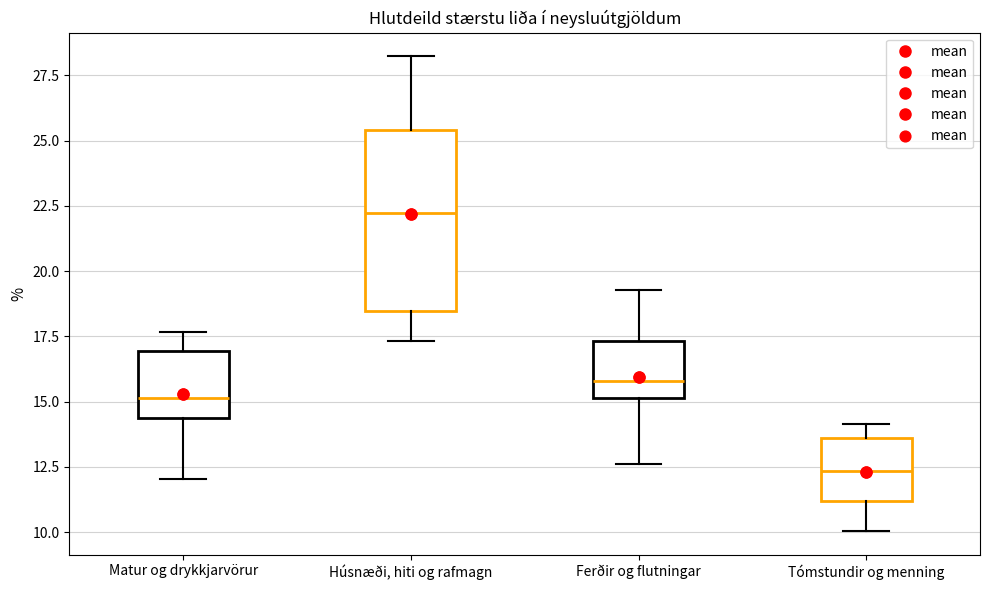

Which box's median line is the lowest?

Tómstundir og menning